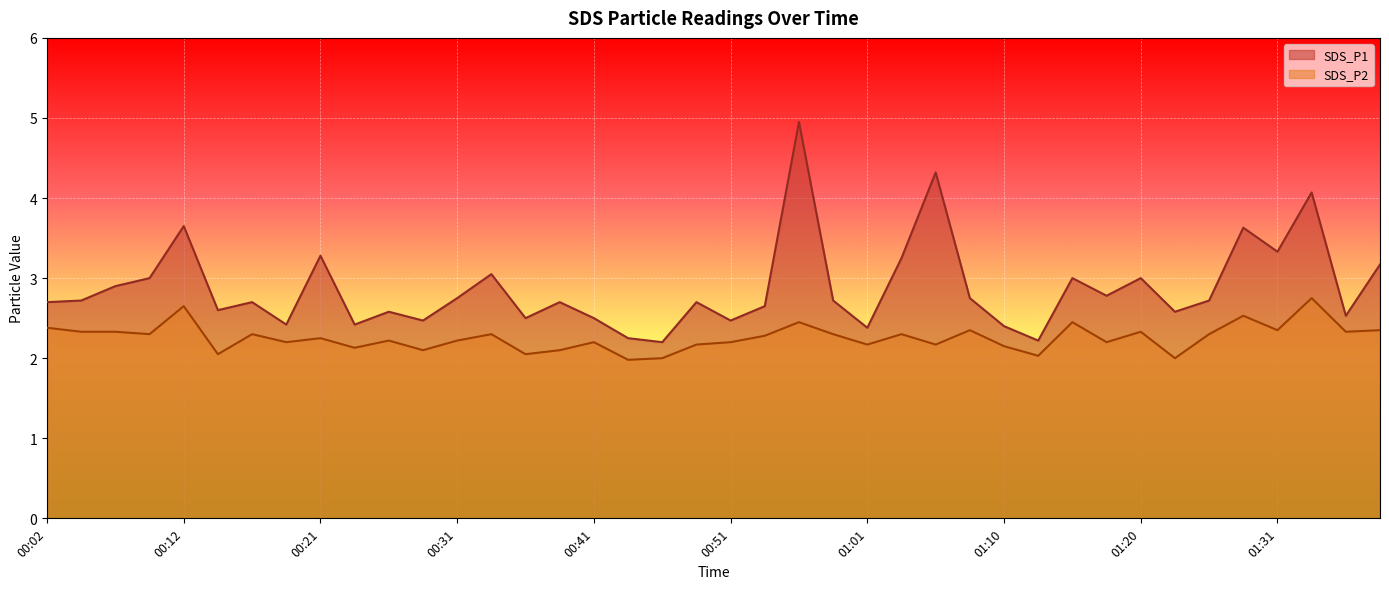

Reading left to right, transcribe all the data shown in this chart.

SDS_P1: 00:02=2.7	00:04=2.7	00:07=2.9	00:09=3.0	00:12=3.6	00:14=2.6	00:16=2.7	00:19=2.4	00:21=3.3	00:24=2.4	00:26=2.6	00:29=2.5	00:31=2.8	00:34=3.0	00:36=2.5	00:39=2.7	00:41=2.5	00:43=2.2	00:46=2.2	00:48=2.7	00:51=2.5	00:53=2.6	00:56=5.0	00:58=2.7	01:01=2.4	01:03=3.2	01:06=4.3	01:08=2.8	01:10=2.4	01:13=2.2	01:15=3.0	01:18=2.8	01:20=3.0	01:23=2.6	01:26=2.7	01:28=3.6	01:31=3.3	01:33=4.1	01:35=2.5	01:38=3.2
SDS_P2: 00:02=2.4	00:04=2.3	00:07=2.3	00:09=2.3	00:12=2.6	00:14=2.0	00:16=2.3	00:19=2.2	00:21=2.2	00:24=2.1	00:26=2.2	00:29=2.1	00:31=2.2	00:34=2.3	00:36=2.0	00:39=2.1	00:41=2.2	00:43=2.0	00:46=2.0	00:48=2.2	00:51=2.2	00:53=2.3	00:56=2.5	00:58=2.3	01:01=2.2	01:03=2.3	01:06=2.2	01:08=2.4	01:10=2.1	01:13=2.0	01:15=2.5	01:18=2.2	01:20=2.3	01:23=2.0	01:26=2.3	01:28=2.5	01:31=2.4	01:33=2.8	01:35=2.3	01:38=2.4